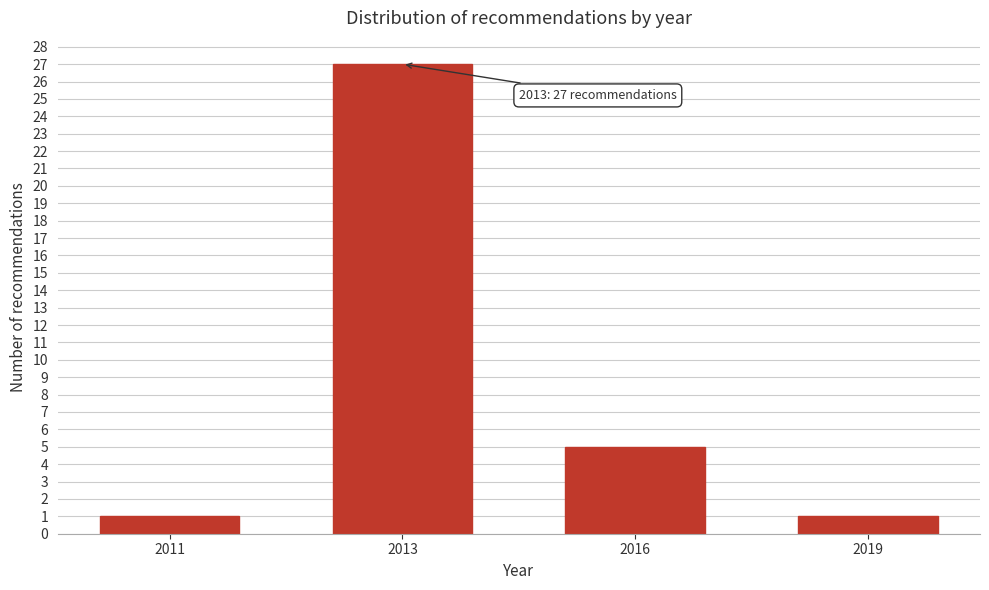

Reading left to right, extract all data points from this chart.

2011=1	2013=27	2016=5	2019=1